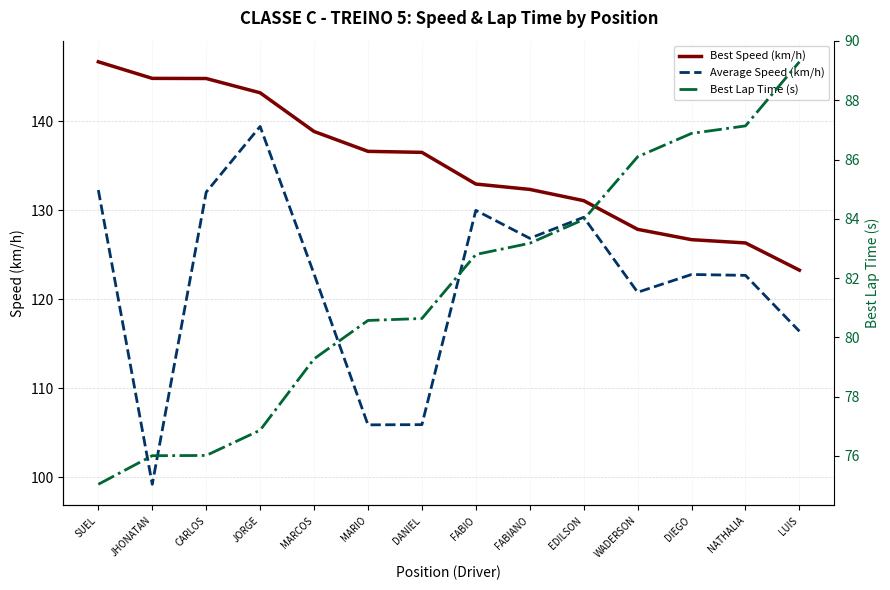

What is the total value across all series at MARCOS?

341.0